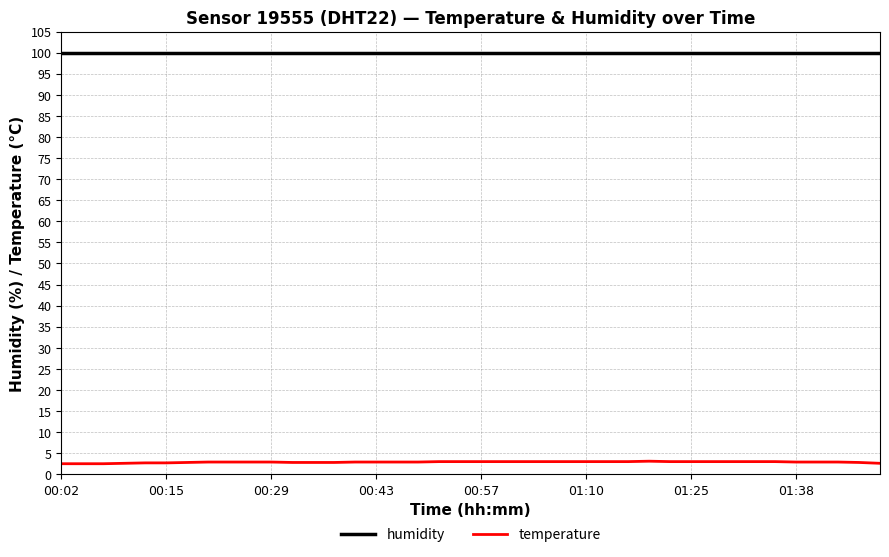

What are all the series names shown in the legend?

humidity, temperature